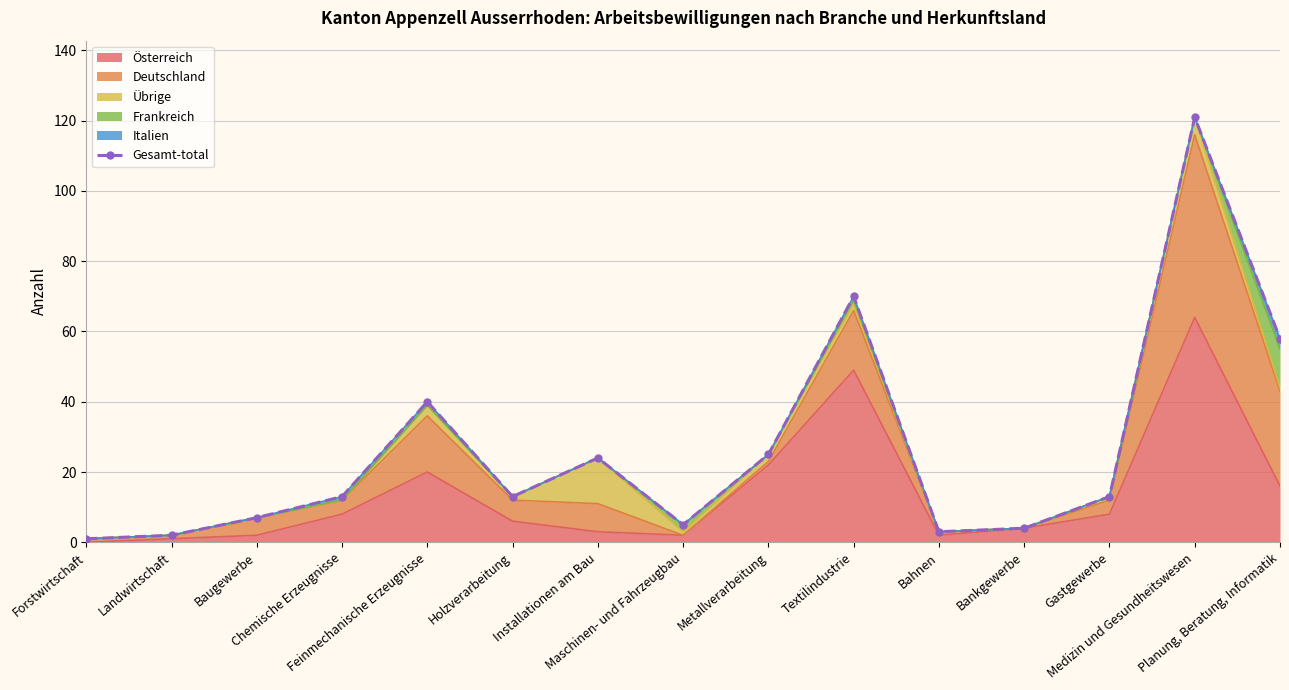

At which category does the data reach its first local valley?

Holzverarbeitung